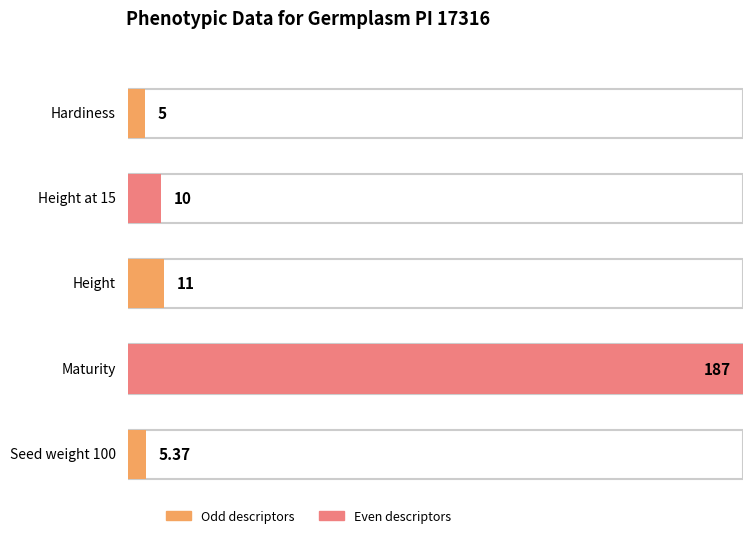

Approximately how many times larger is the value at Height at 15 compared to Hardiness?

2.0